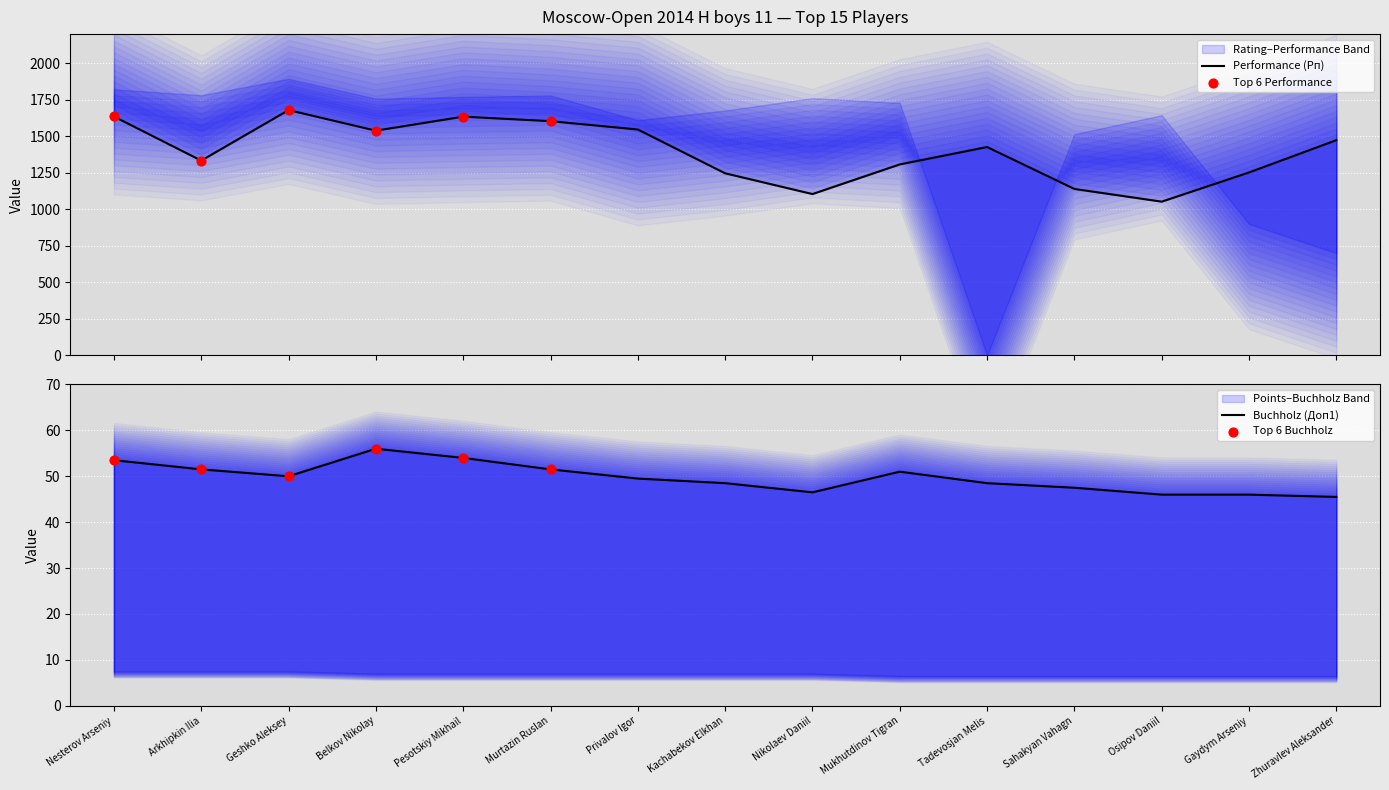

Which series has the widest spread of Y values?

Performance (Рп)